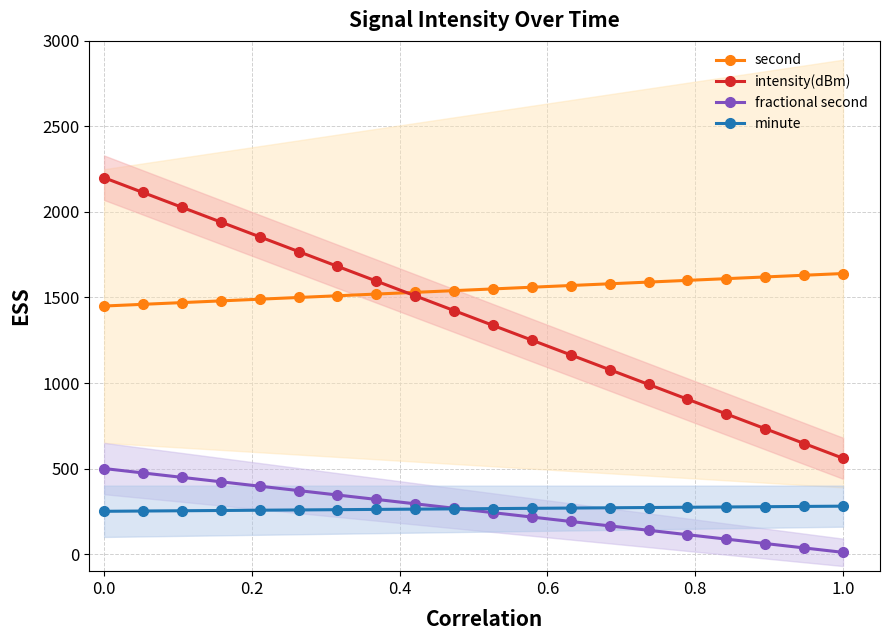

True or false: fractional second and minute intersect in this chart.

True